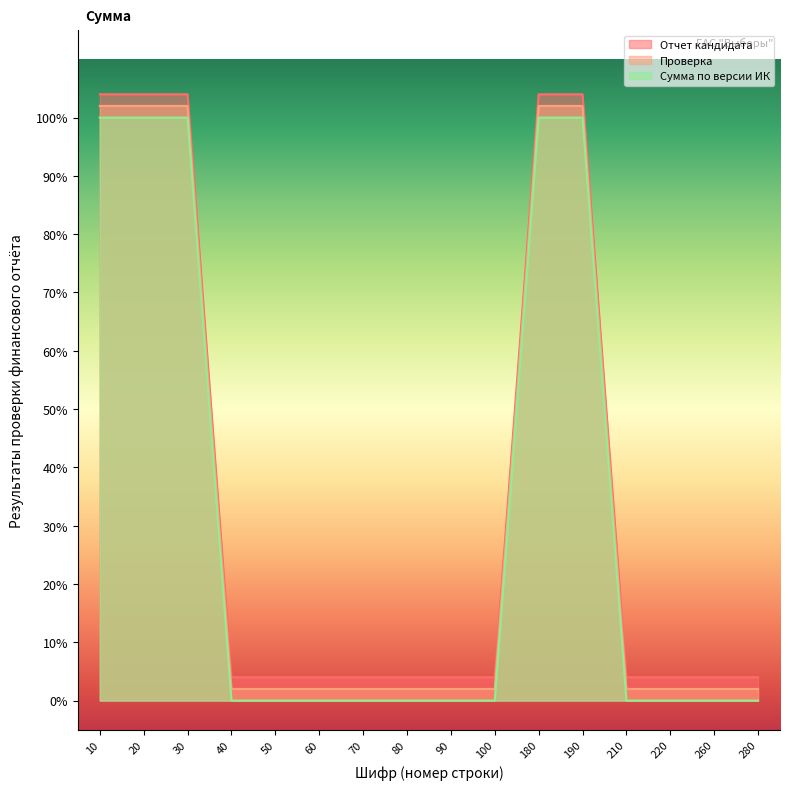

Is the value of Отчет кандидата at 180 greater than the value of Проверка at 50?

Yes